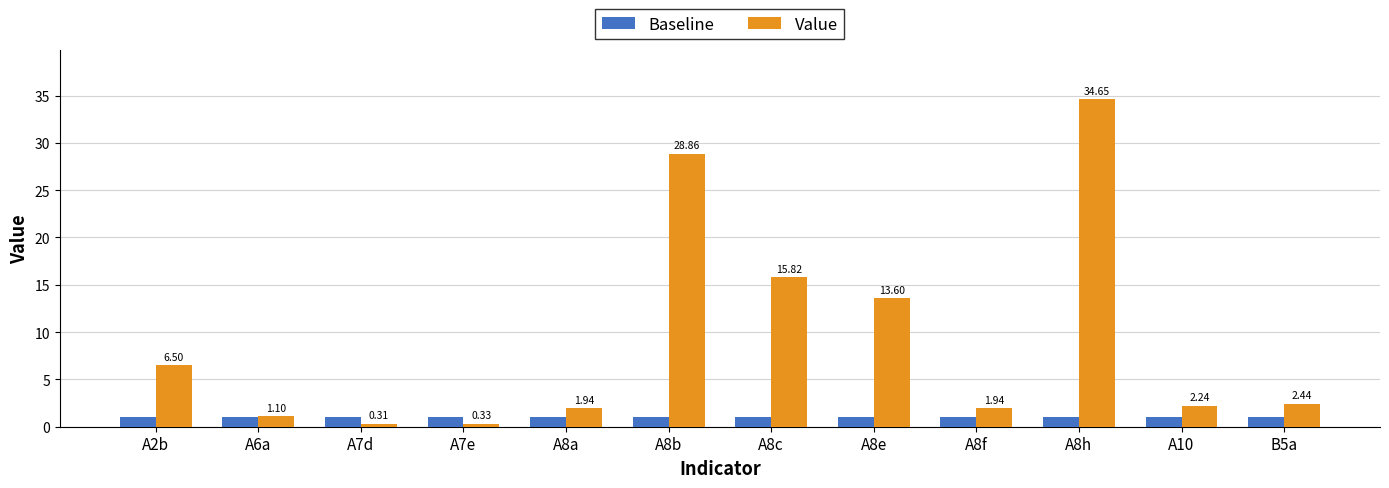

How many groups of bars are there?

12